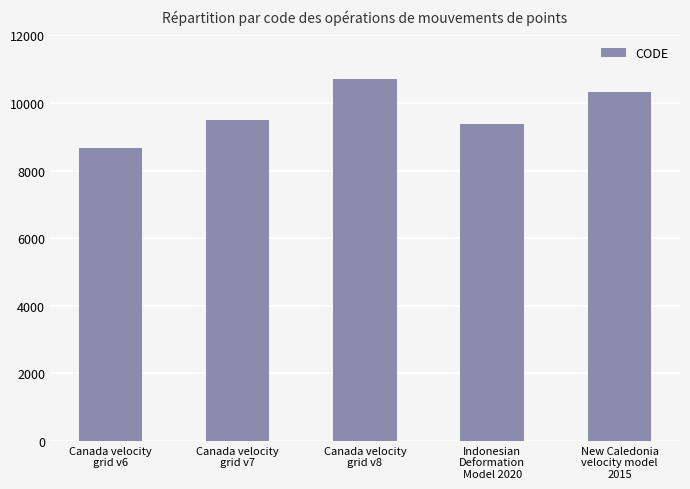

Is it true that the value at Indonesian
Deformation
Model 2020 is 9375?

True